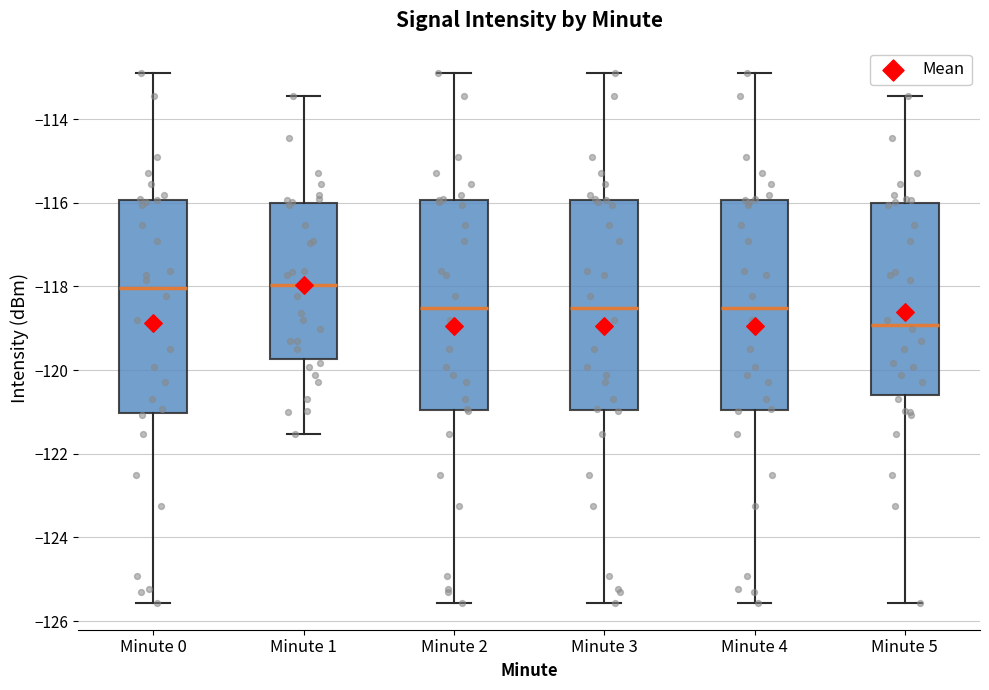

Reading left to right, read every box against the y-axis: the position of its median line, the range the box covers, and the ends of its whiskers. The values are not printed on the chart, so give them approximately, as read against the axis.

Minute 0: median -118.0, box -121.0 to -116.0, whiskers -125.6 to -112.8
Minute 1: median -118.0, box -119.8 to -116.0, whiskers -121.6 to -113.4
Minute 2: median -118.6, box -121.0 to -116.0, whiskers -125.6 to -112.8
Minute 3: median -118.6, box -121.0 to -116.0, whiskers -125.6 to -112.8
Minute 4: median -118.6, box -121.0 to -116.0, whiskers -125.6 to -112.8
Minute 5: median -119.0, box -120.6 to -116.0, whiskers -125.6 to -113.4